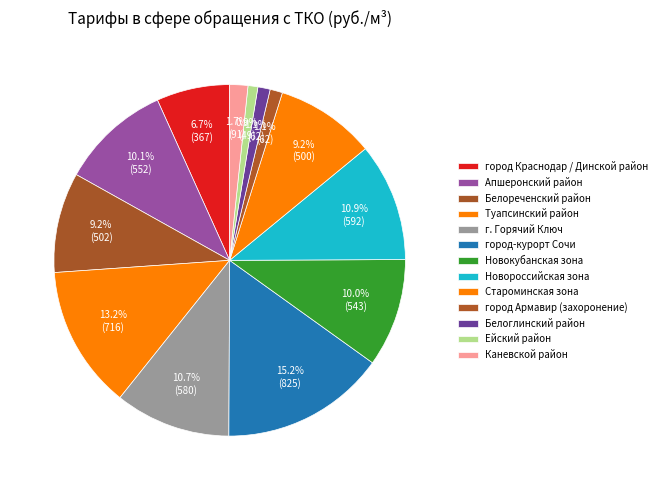

Which has a higher value, город Армавир (захоронение) or город-курорт Сочи?

город-курорт Сочи